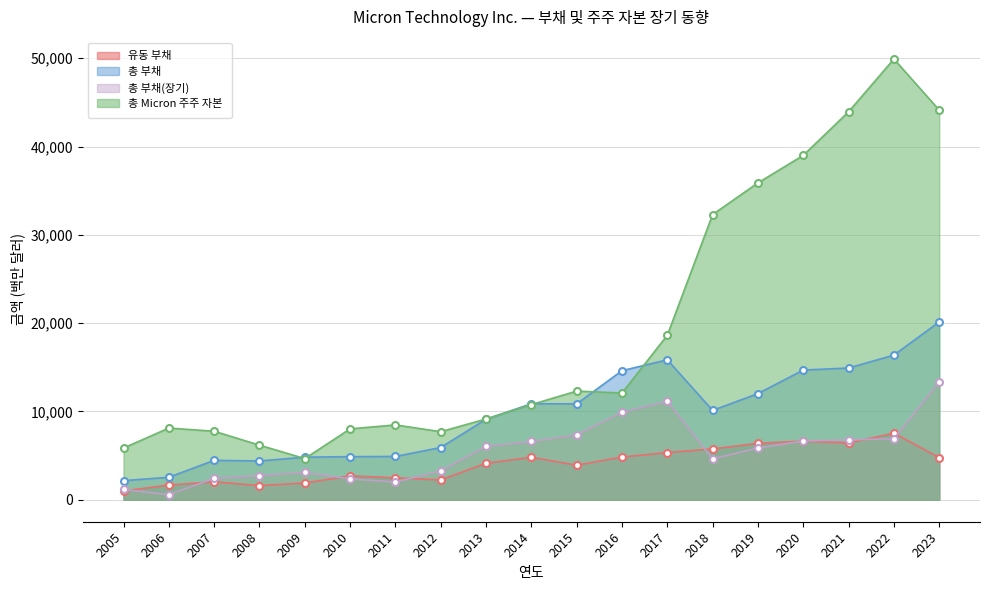

List the series in order of their peak value, lowest first.

유동 부채, 총 부채(장기), 총 부채, 총 Micron 주주 자본